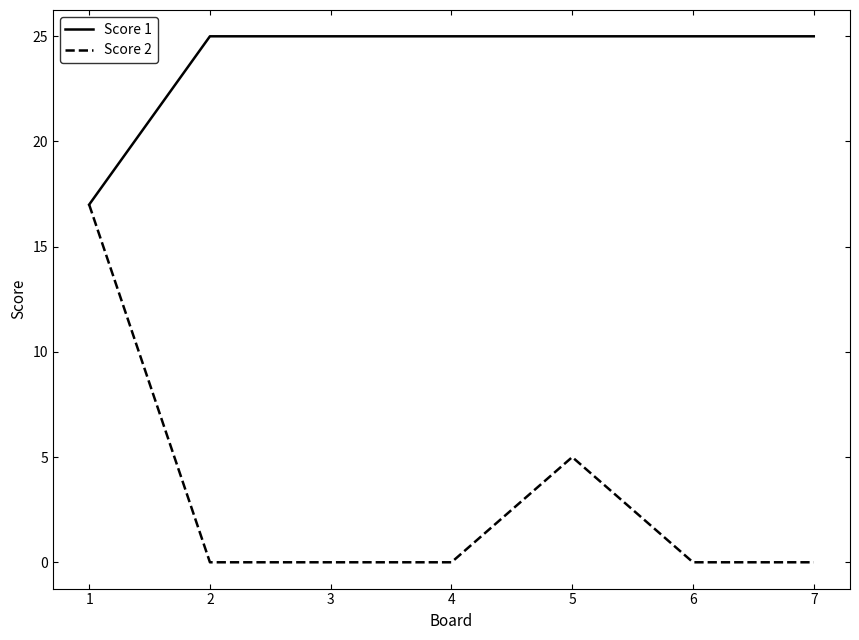

Is it true that Score 1 equals 25 at 2?

True